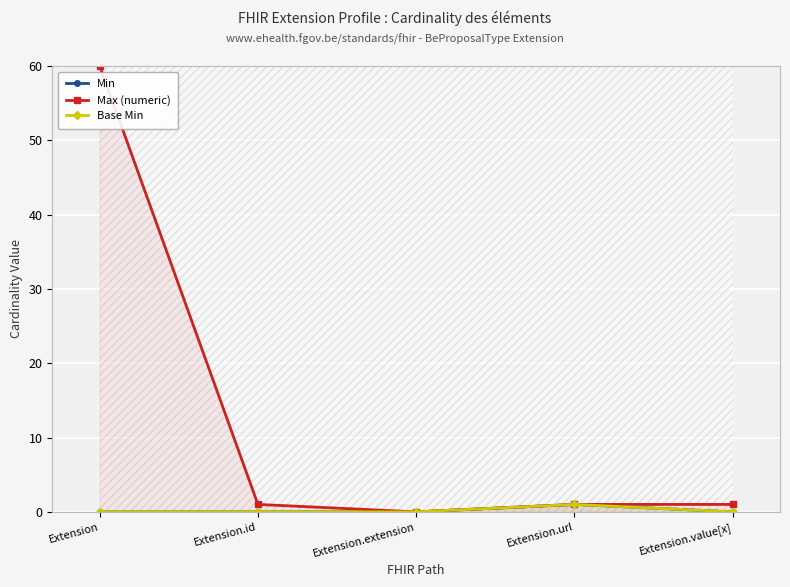

Reading left to right, what are all the values shown in this chart?

Min: Extension=0	Extension.id=0	Extension.extension=0	Extension.url=1	Extension.value[x]=0
Max (numeric): Extension=60	Extension.id=1	Extension.extension=0	Extension.url=1	Extension.value[x]=1
Base Min: Extension=0	Extension.id=0	Extension.extension=0	Extension.url=1	Extension.value[x]=0